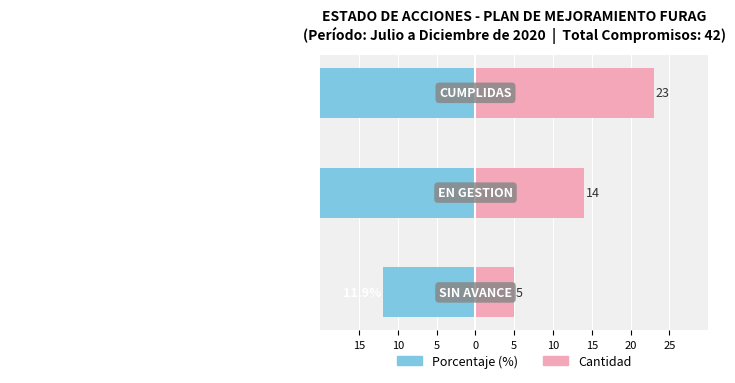

Reading left to right, transcribe all the data shown in this chart.

Porcentaje (%): 15=-11.9	10=-33.3	5=-54.8
Cantidad: 15=5.0	10=14.0	5=23.0